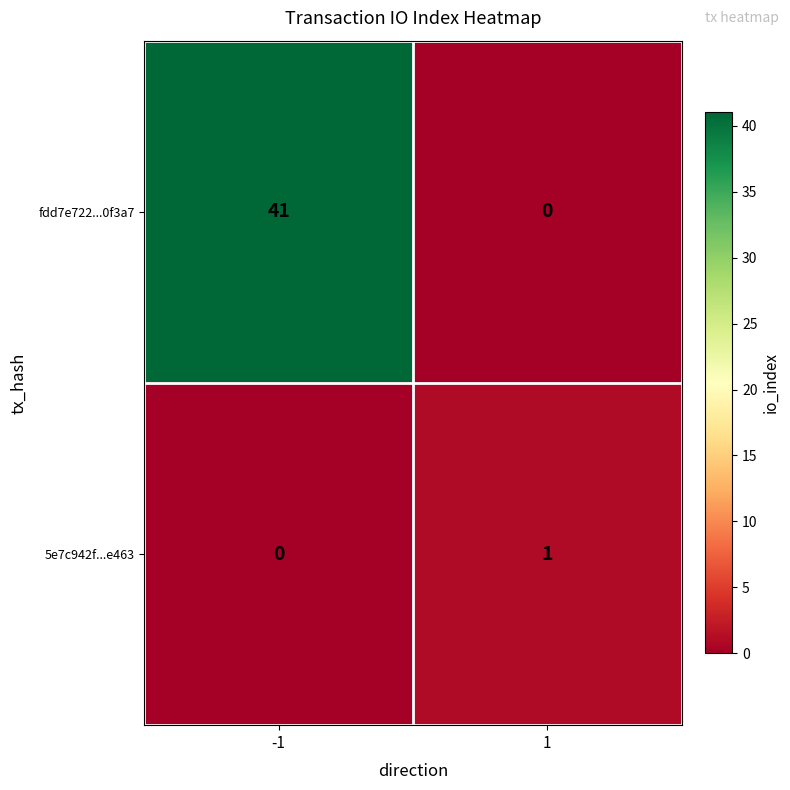

Reading right to left, extract all data points from this chart.

fdd7e722...0f3a7: 0	41
5e7c942f...e463: 1	0